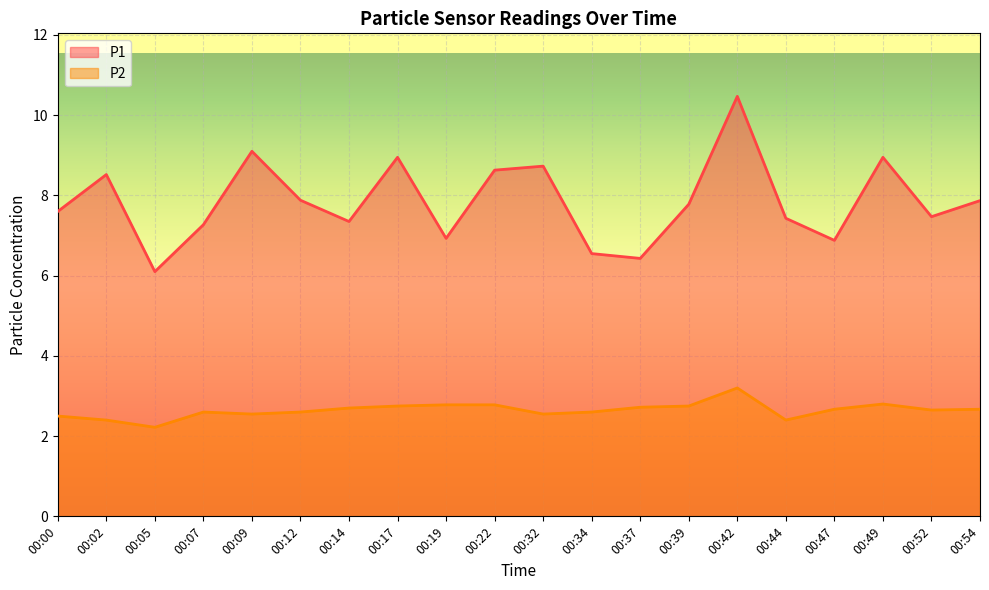

Which series has the largest range (max minus min)?

P1